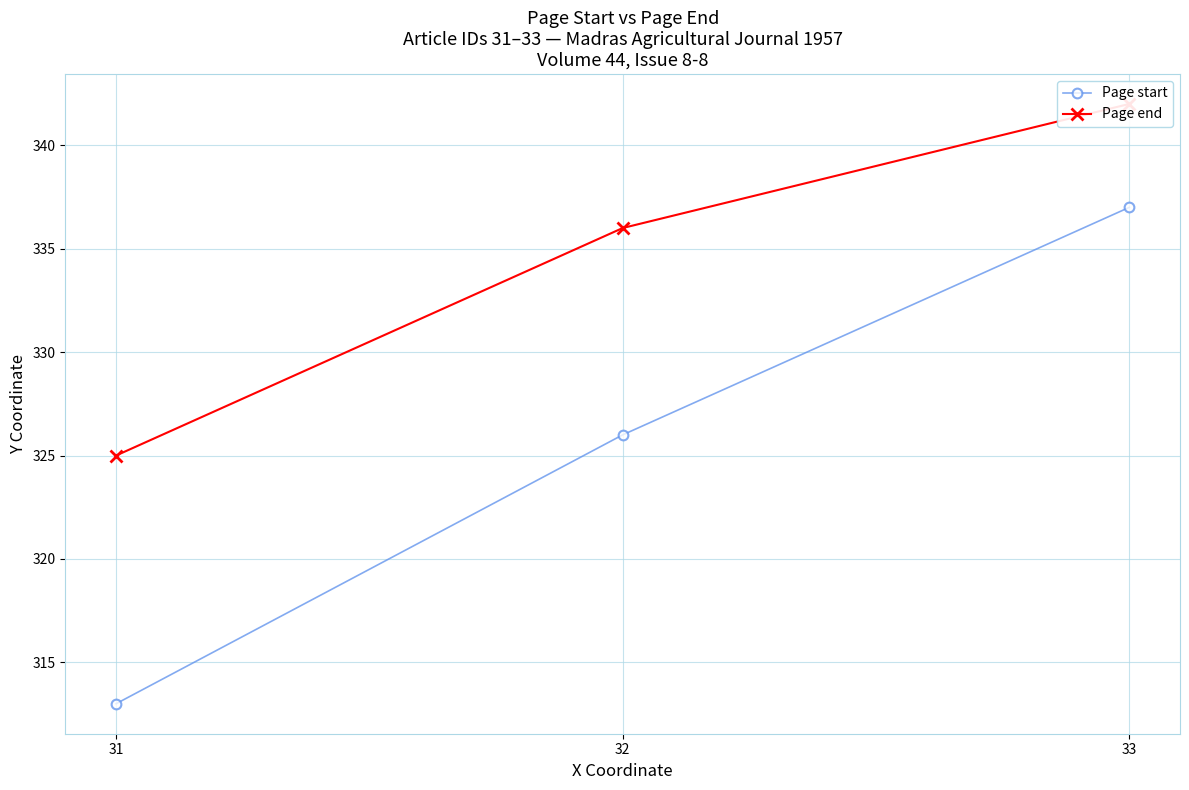

True or false: Page start has a value of 337 at 33.

True